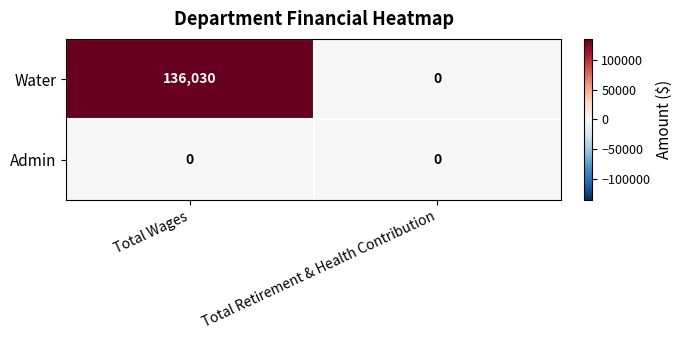

At which category is the sum across all series the highest?

Total Wages